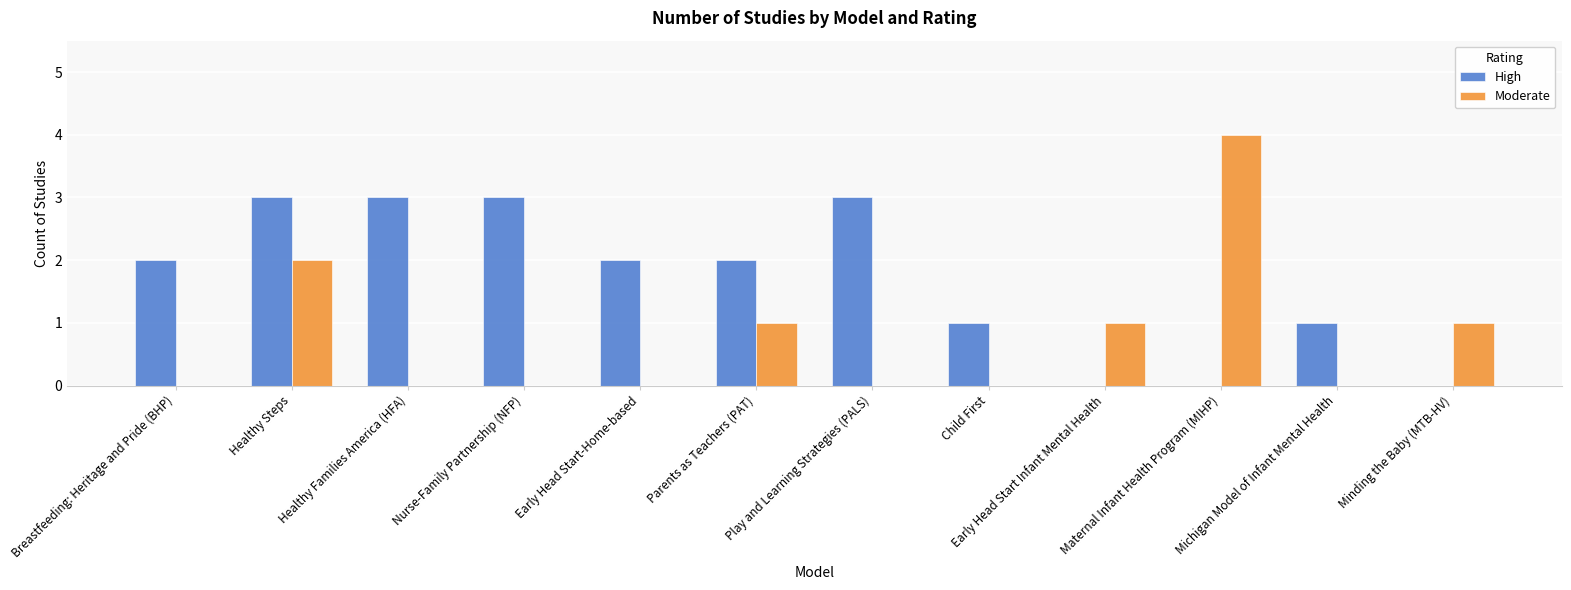

The High series shows 1 at Early Head Start-Home-based. True or false?

False